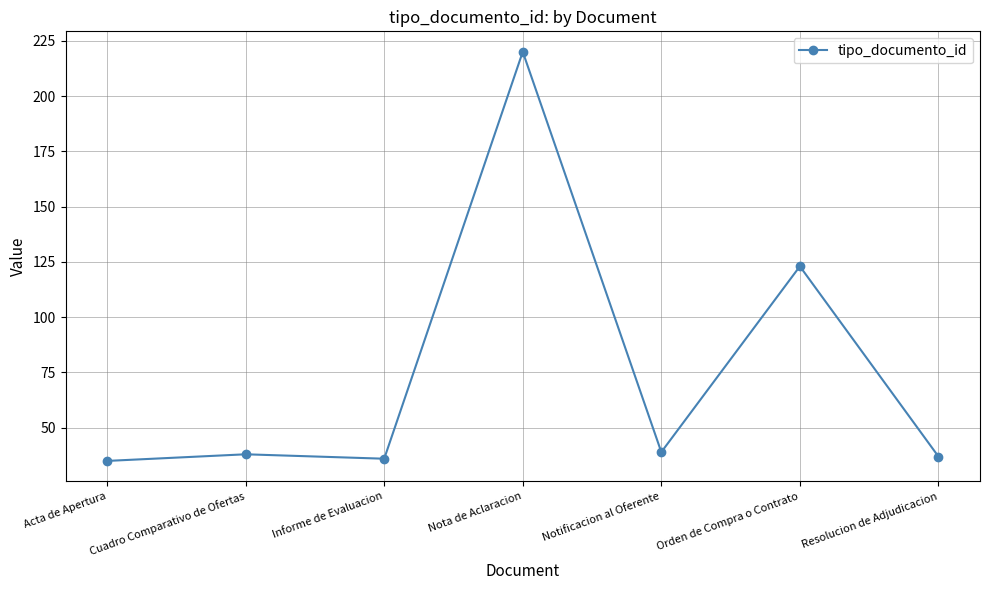

How many data points does each series have?

7